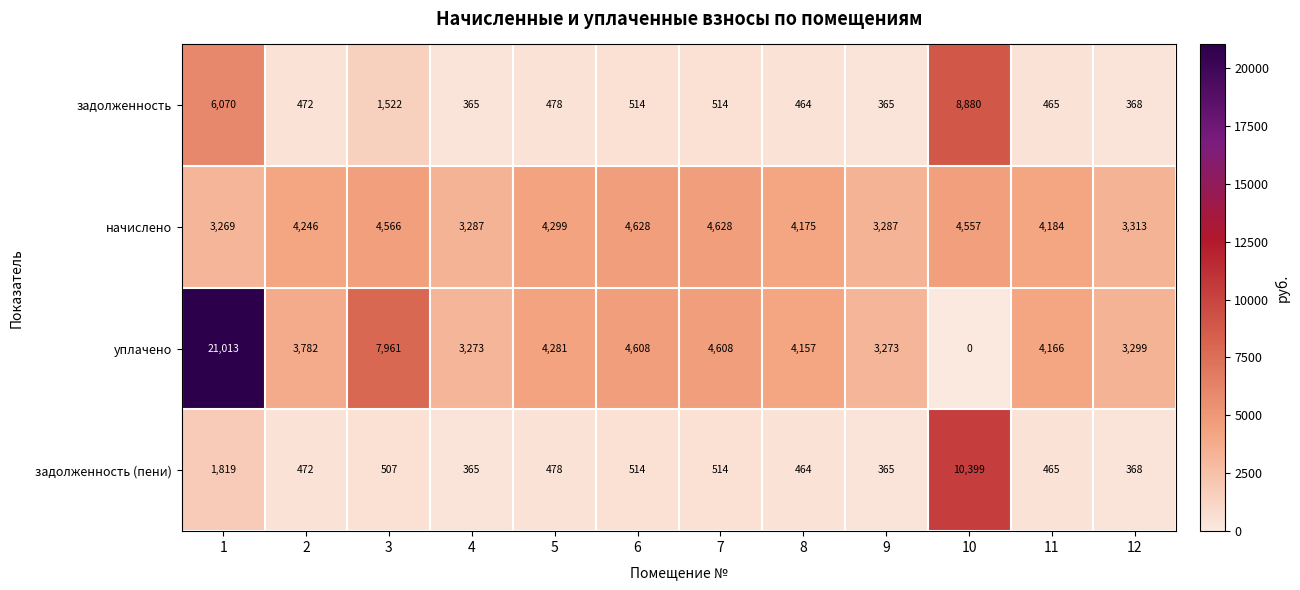

The задолженность (пени) series shows 778 at 7. True or false?

False